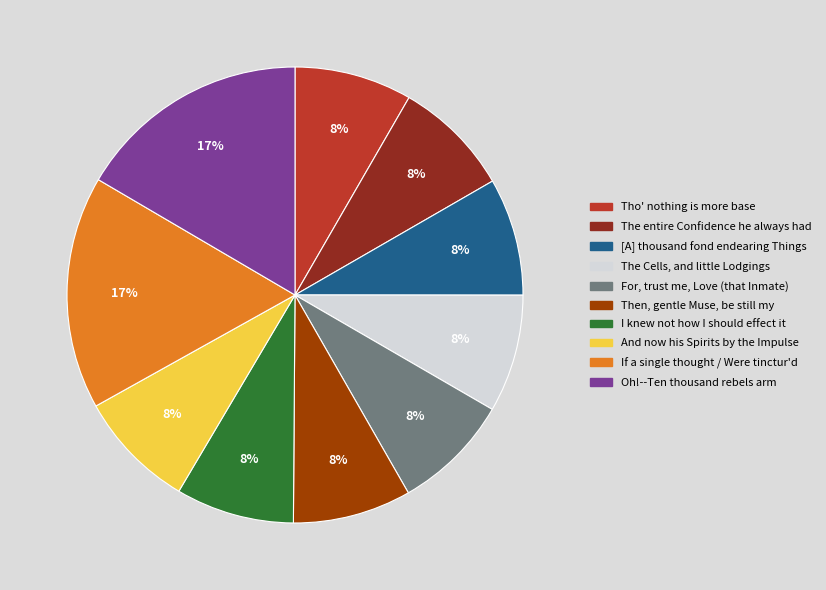

To the nearest percent, what is the average slice percentage?

10%